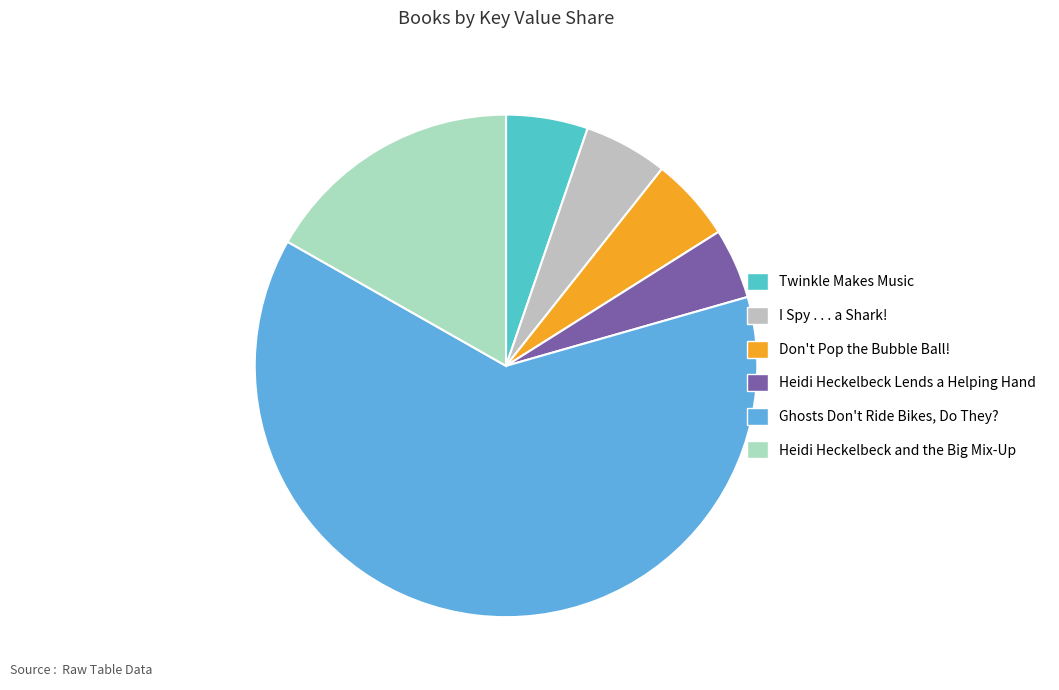

Is Ghosts Don't Ride Bikes, Do They? the majority of the pie?

Yes